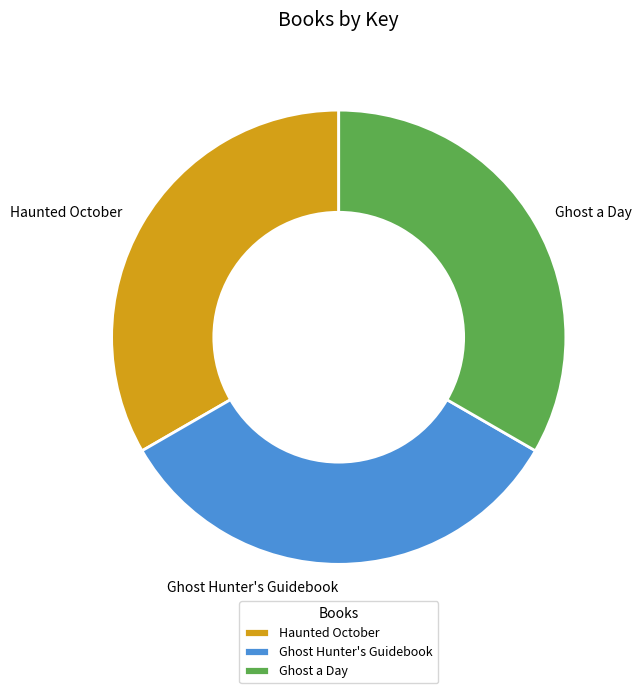

Do Ghost a Day and Ghost Hunter's Guidebook together represent more than half of the pie?

Yes